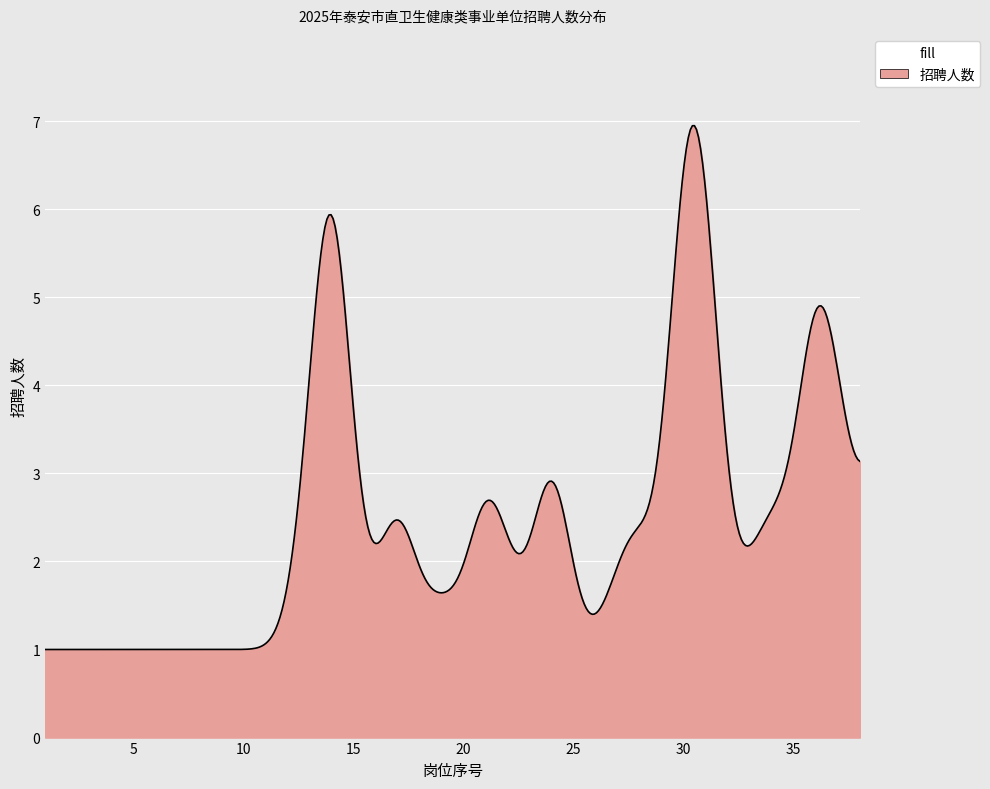

What is the maximum value shown in the chart?

6.9